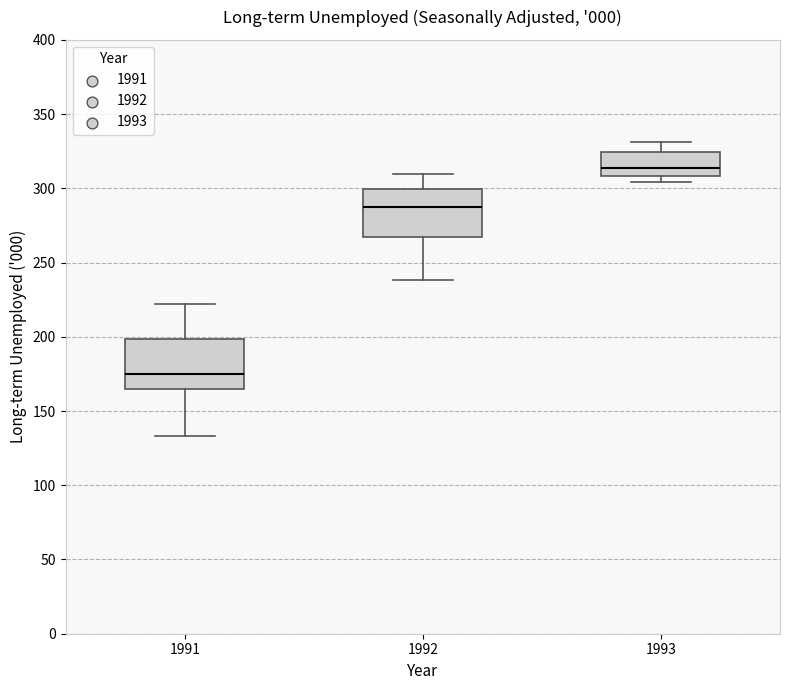

Reading left to right, read every box against the y-axis: the position of its median line, the range the box covers, and the ends of its whiskers. The values are not printed on the chart, so give them approximately, as read against the axis.

1991: median 175, box 165 to 200, whiskers 135 to 220
1992: median 290, box 265 to 300, whiskers 240 to 310
1993: median 315, box 310 to 325, whiskers 305 to 330